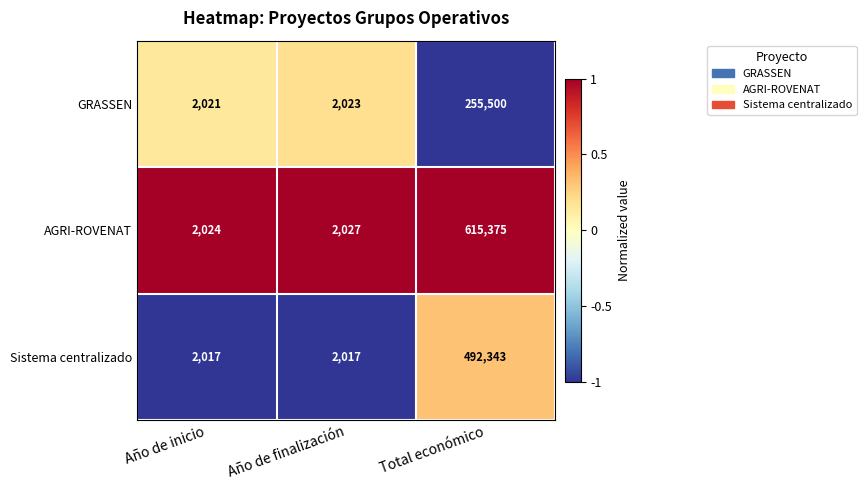

Between Año de inicio and Total económico, which series saw the biggest shift?

AGRI-ROVENAT